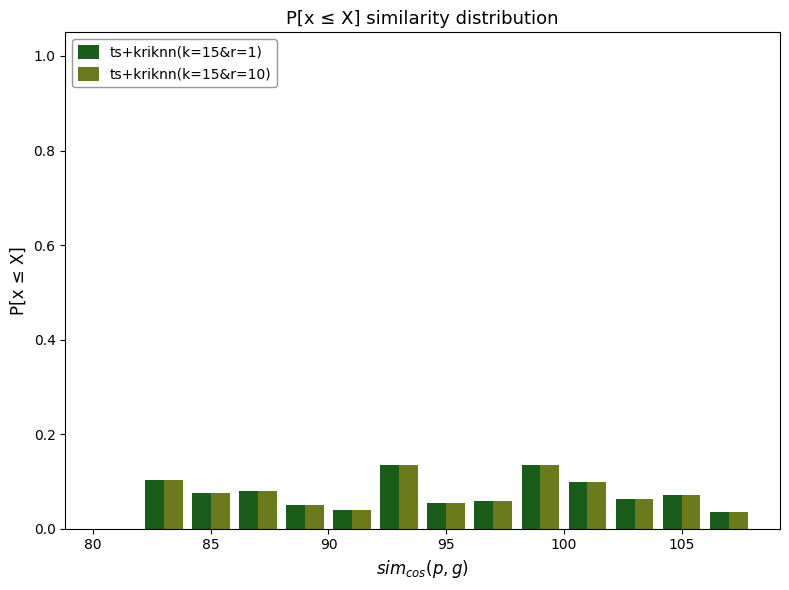

Reading left to right, transcribe this chart: for each range on the x-axis, give the height of each series' bar. The values are not printed on the chart, so give them approximately, as read against the axis.

80 to 82: ts+kriknn(k=15&r=1)=0	ts+kriknn(k=15&r=10)=0
82 to 84: ts+kriknn(k=15&r=1)=0.10	ts+kriknn(k=15&r=10)=0.10
84 to 86: ts+kriknn(k=15&r=1)=0.08	ts+kriknn(k=15&r=10)=0.08
86 to 88: ts+kriknn(k=15&r=1)=0.08	ts+kriknn(k=15&r=10)=0.08
88 to 90: ts+kriknn(k=15&r=1)=0.04	ts+kriknn(k=15&r=10)=0.04
90 to 92: ts+kriknn(k=15&r=1)=0.04	ts+kriknn(k=15&r=10)=0.04
92 to 94: ts+kriknn(k=15&r=1)=0.14	ts+kriknn(k=15&r=10)=0.14
94 to 96: ts+kriknn(k=15&r=1)=0.06	ts+kriknn(k=15&r=10)=0.06
96 to 98: ts+kriknn(k=15&r=1)=0.06	ts+kriknn(k=15&r=10)=0.06
98 to 100: ts+kriknn(k=15&r=1)=0.14	ts+kriknn(k=15&r=10)=0.14
100 to 102: ts+kriknn(k=15&r=1)=0.10	ts+kriknn(k=15&r=10)=0.10
102 to 104: ts+kriknn(k=15&r=1)=0.06	ts+kriknn(k=15&r=10)=0.06
104 to 106: ts+kriknn(k=15&r=1)=0.08	ts+kriknn(k=15&r=10)=0.08
106 to 108: ts+kriknn(k=15&r=1)=0.04	ts+kriknn(k=15&r=10)=0.04